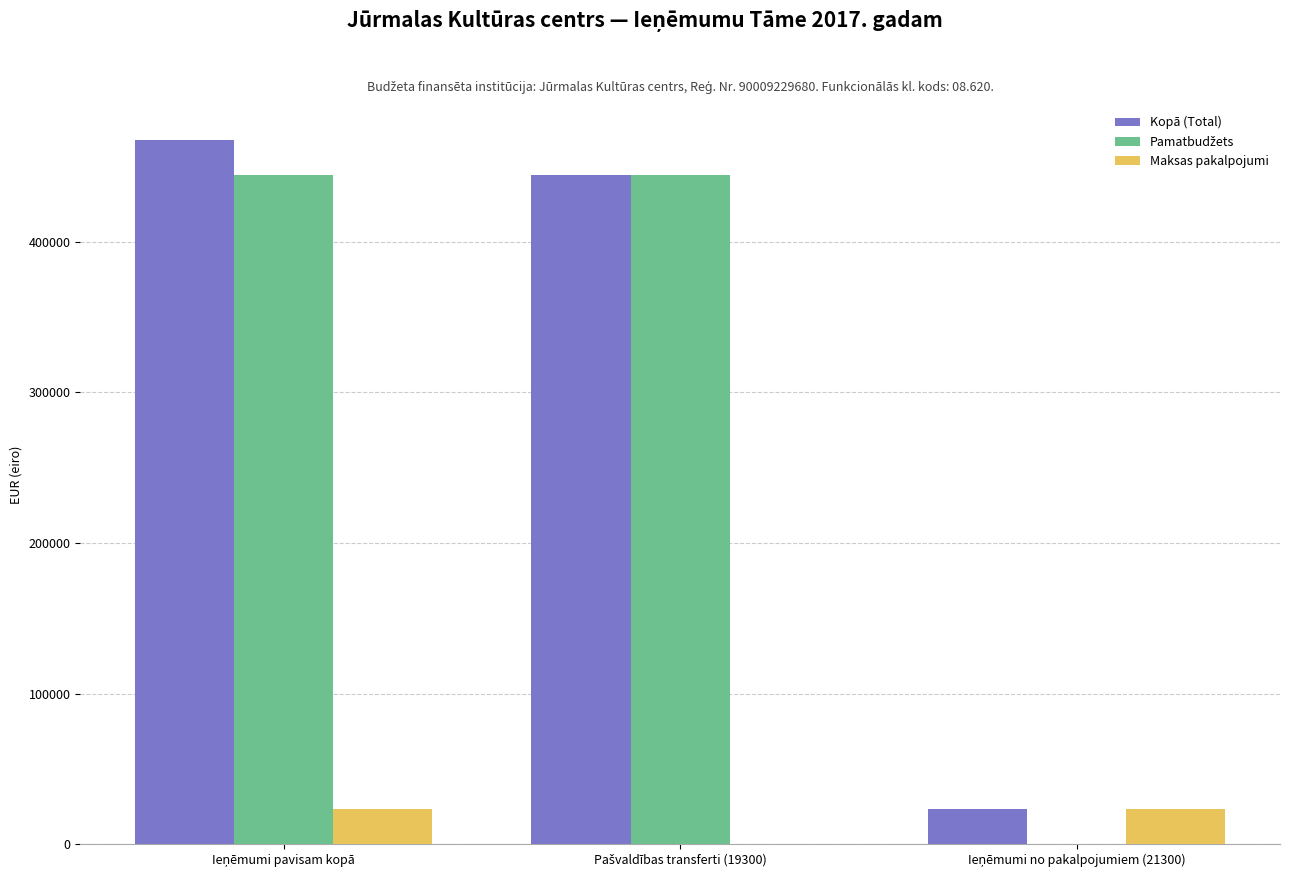

What is the sum of all Maksas pakalpojumi values?

46584